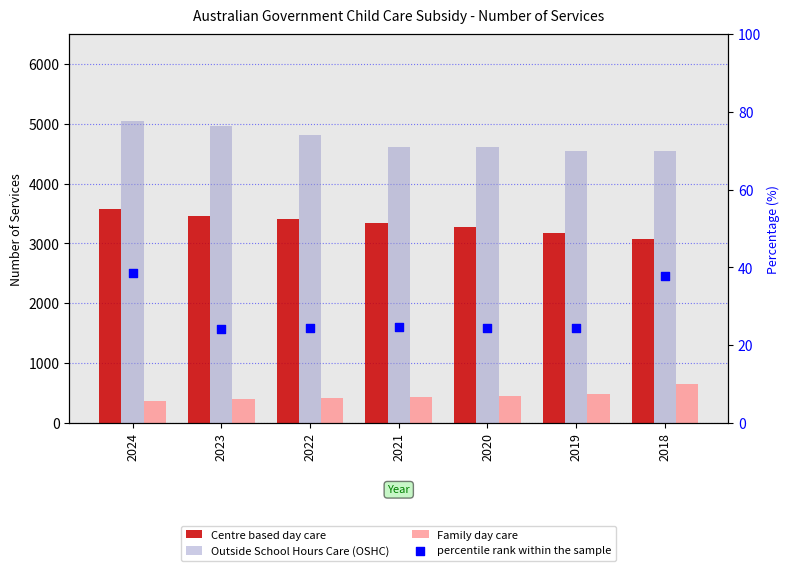

At how many categories does at least one series exceed 364?

7